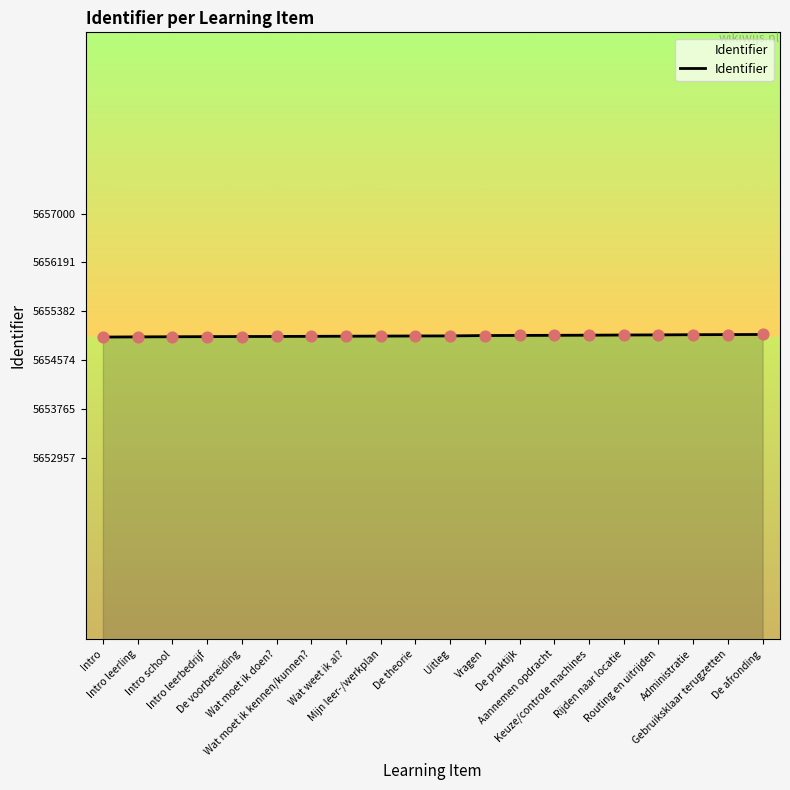

Approximately how many times larger is the value at De voorbereiding compared to Aannemen opdracht?

1.0